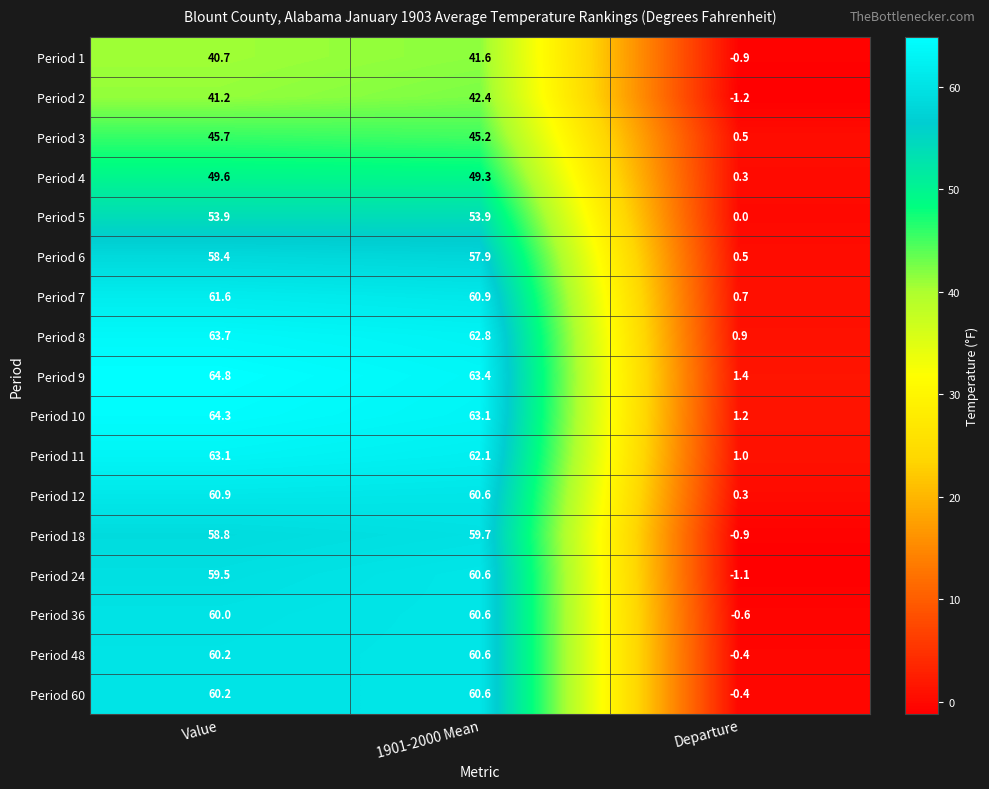

Is it true that Period 8 equals 39.7 at Value?

False